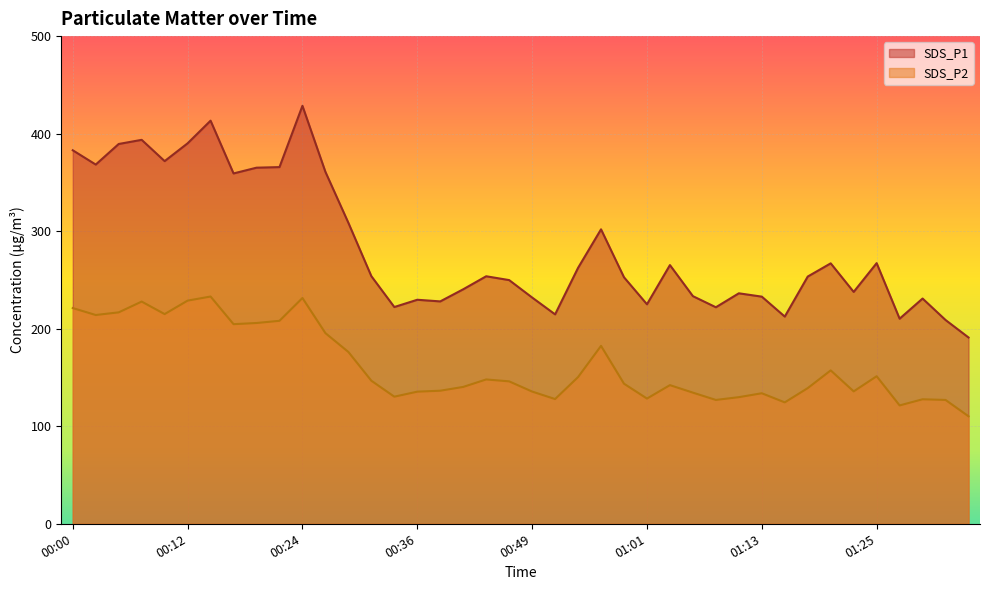

The SDS_P2 series shows 177.2 at 00:36. True or false?

False